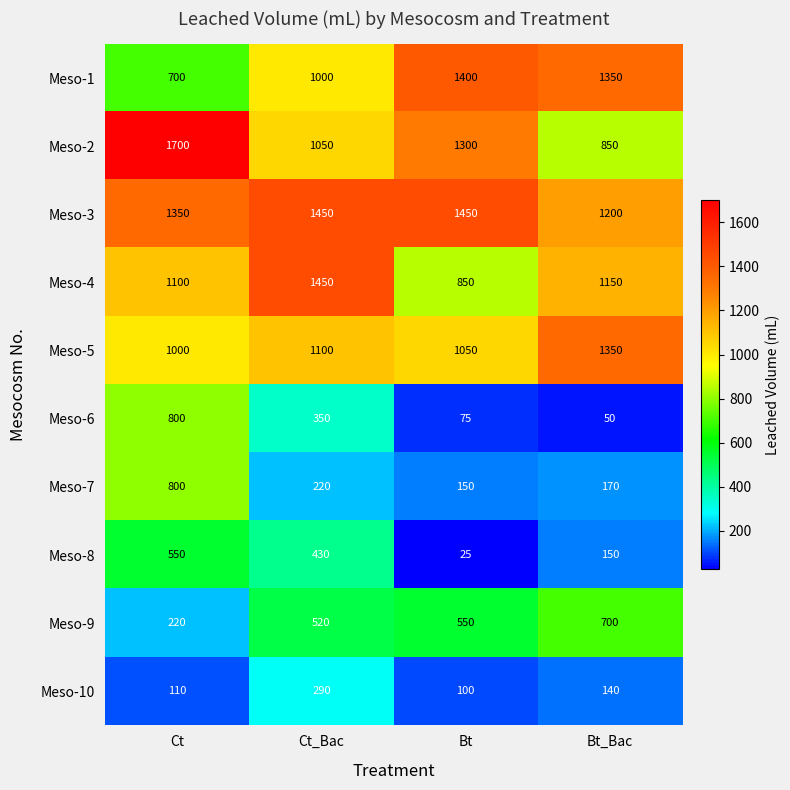

What is the spread (max minus min) of values at Ct_Bac?

1230